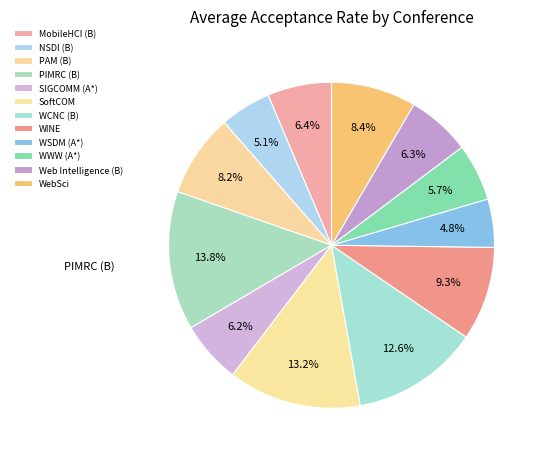

How many segments does this pie chart have?

12